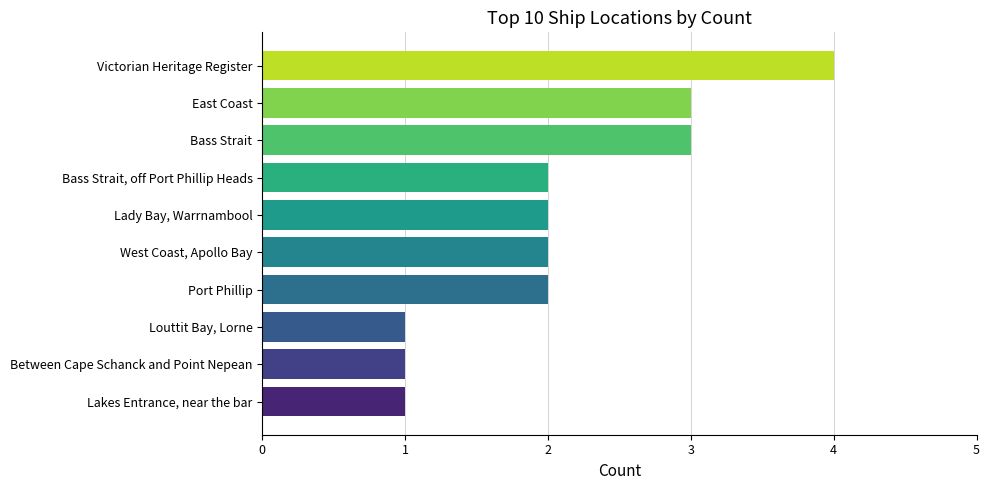

Which has a higher value, Port Phillip or East Coast?

East Coast